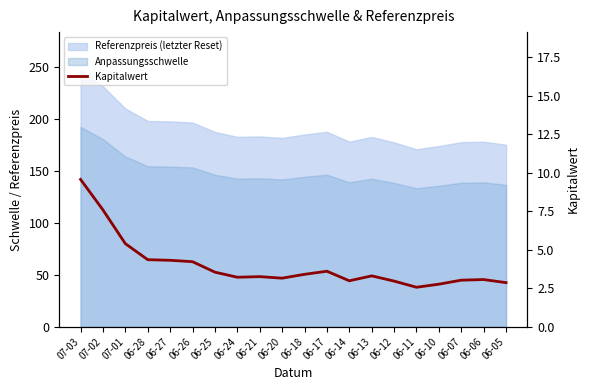

Which category has the highest value across all series?

07-03